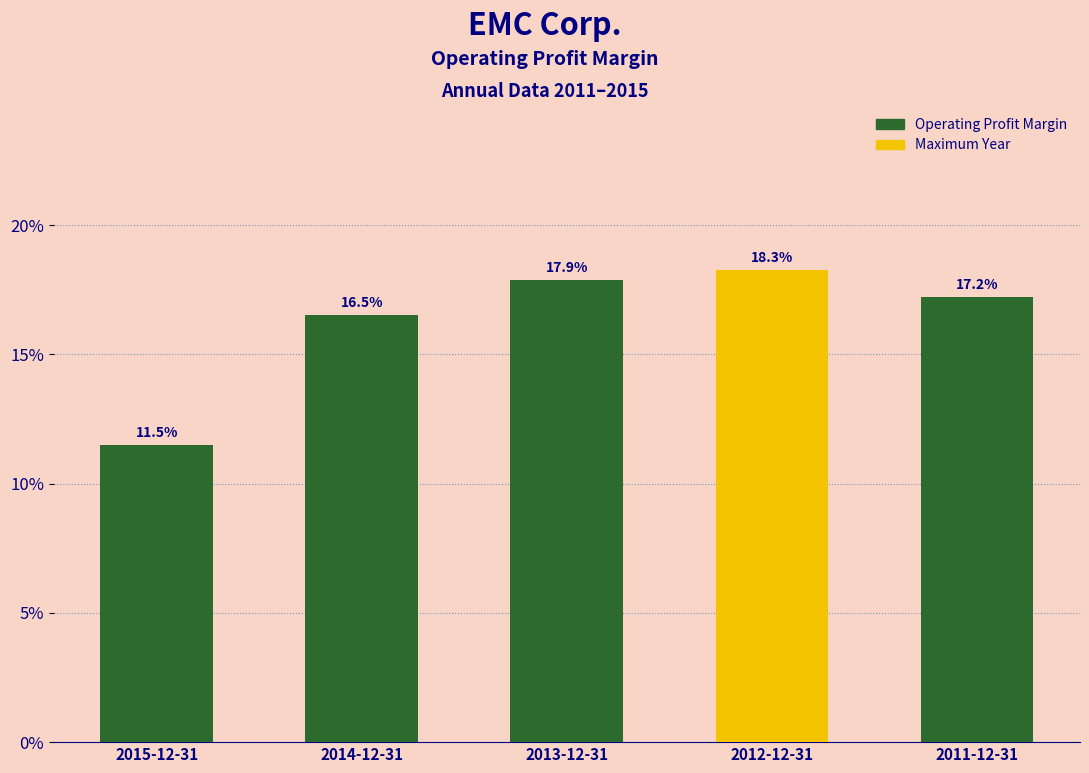

Reading left to right, transcribe all the data shown in this chart.

11.5	16.5	17.9	18.3	17.2